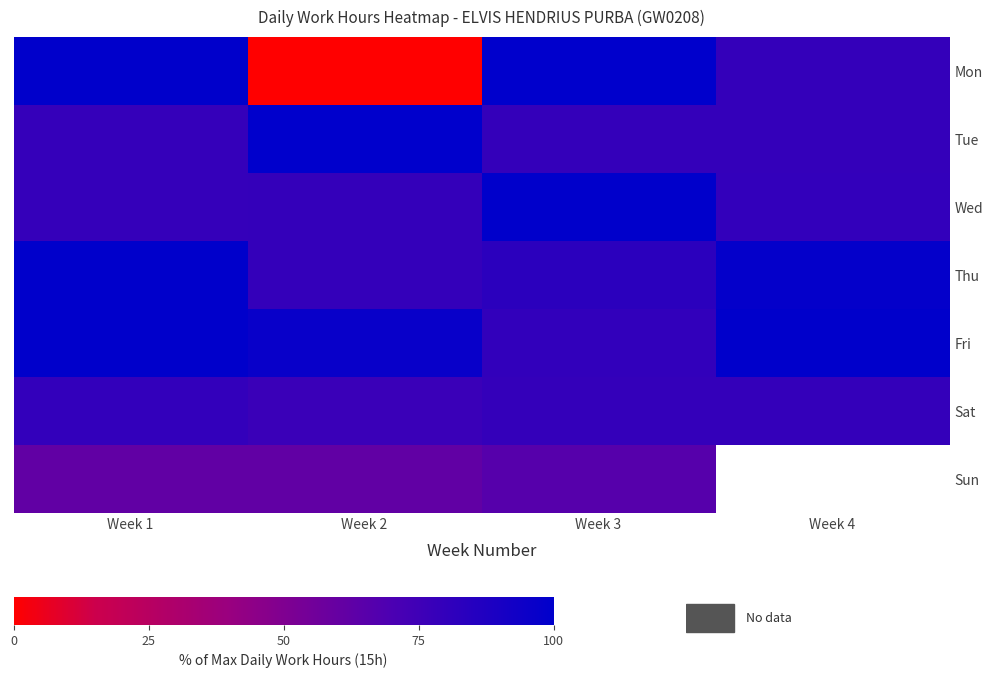

Between Week 2 and Week 1, which is larger?

Week 1